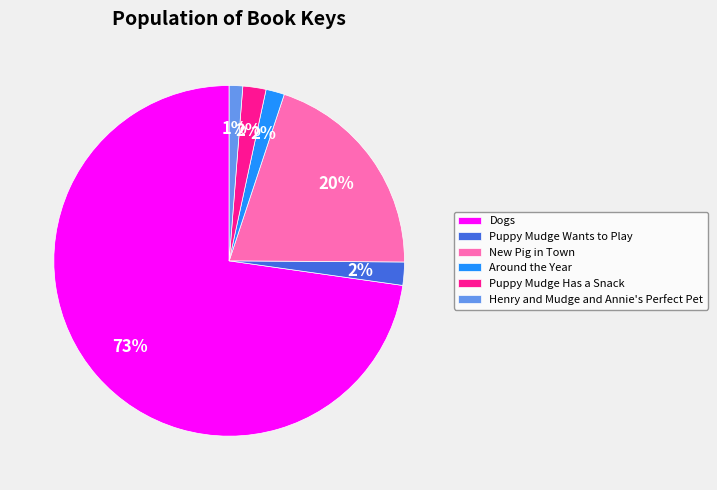

True or false: New Pig in Town accounts for 31% of the total.

False